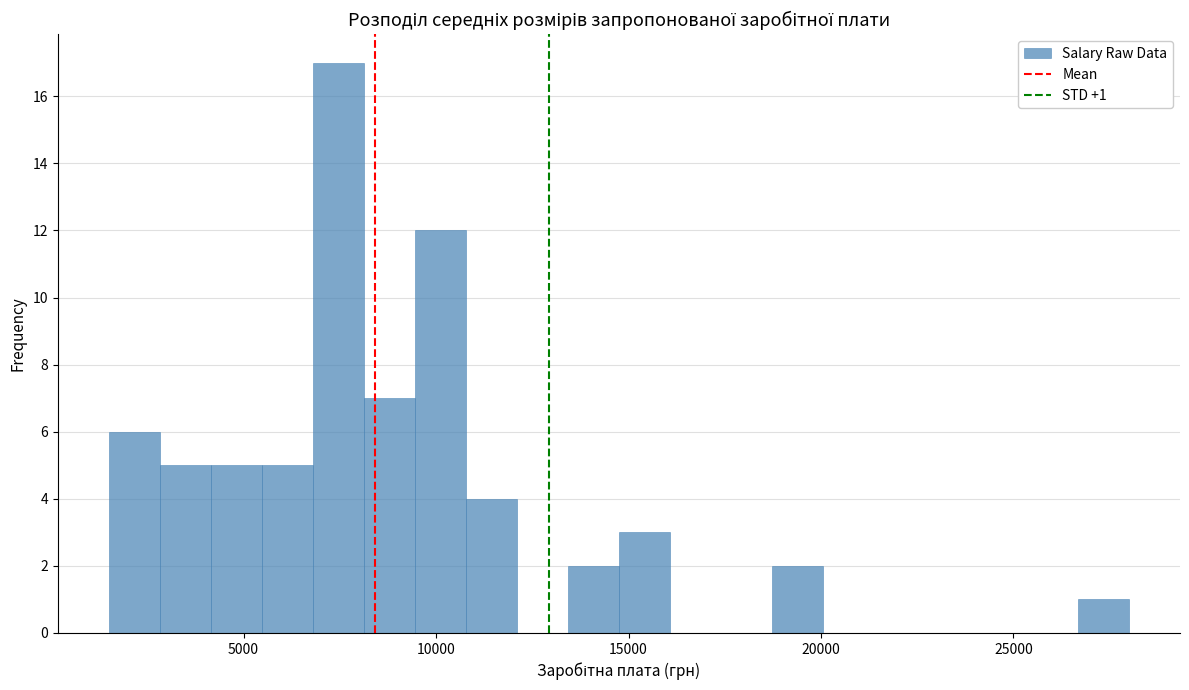

Read against the x-axis, roughly where is the centre of the tallest bar?

7500